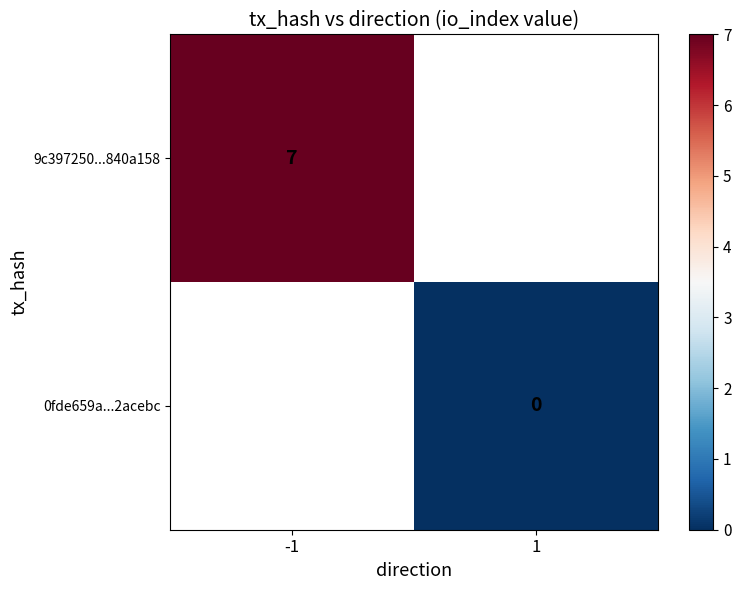

The value of 9c397250...840a158 at -1 is 7. True or false?

True